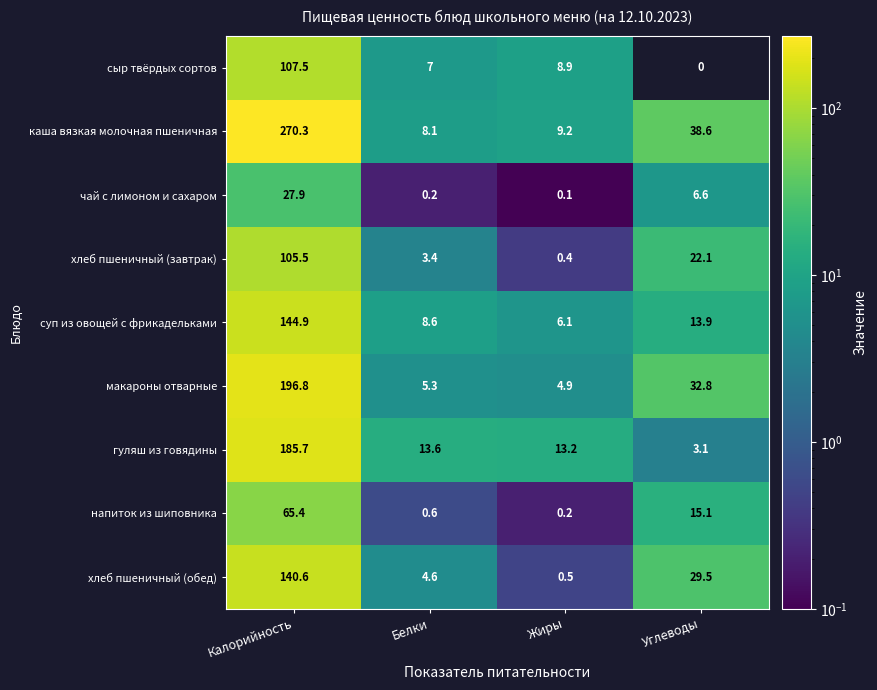

At how many categories does at least one series exceed 96?

1